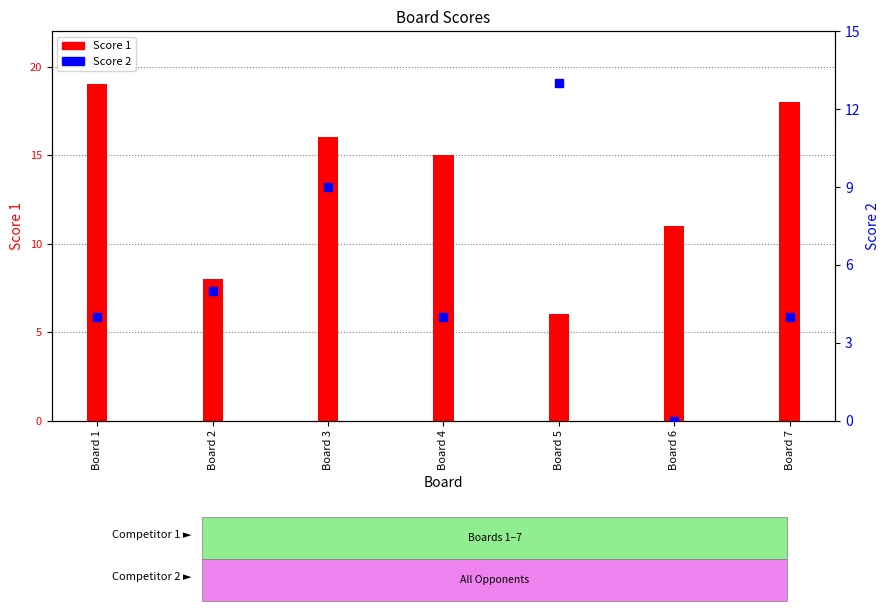

Which series has the largest total across all categories?

Score 1